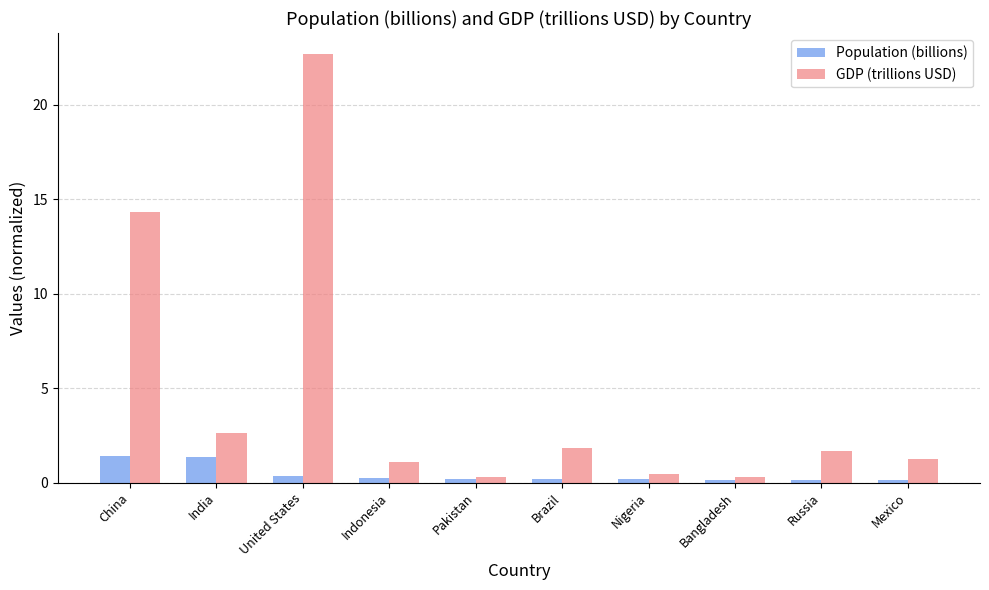

What is the approximate value of GDP (trillions USD) at China?

14.3